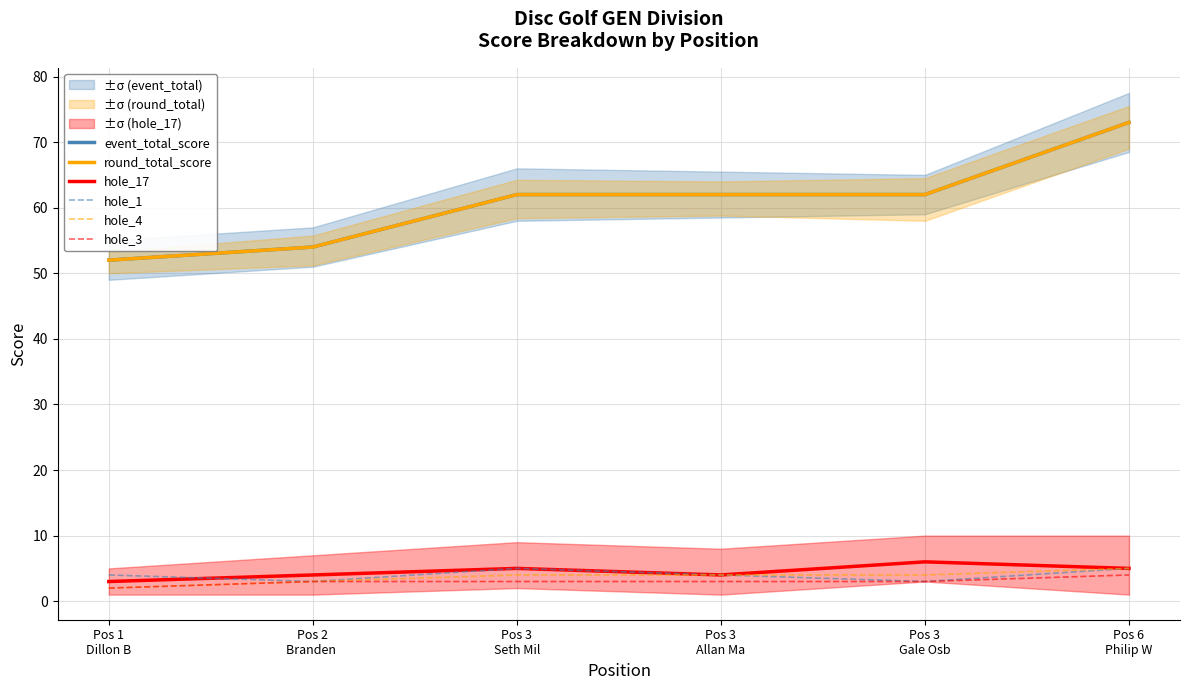

Rank the series by their maximum value, from lowest to highest.

hole_3, hole_1, hole_4, hole_17, event_total_score, round_total_score